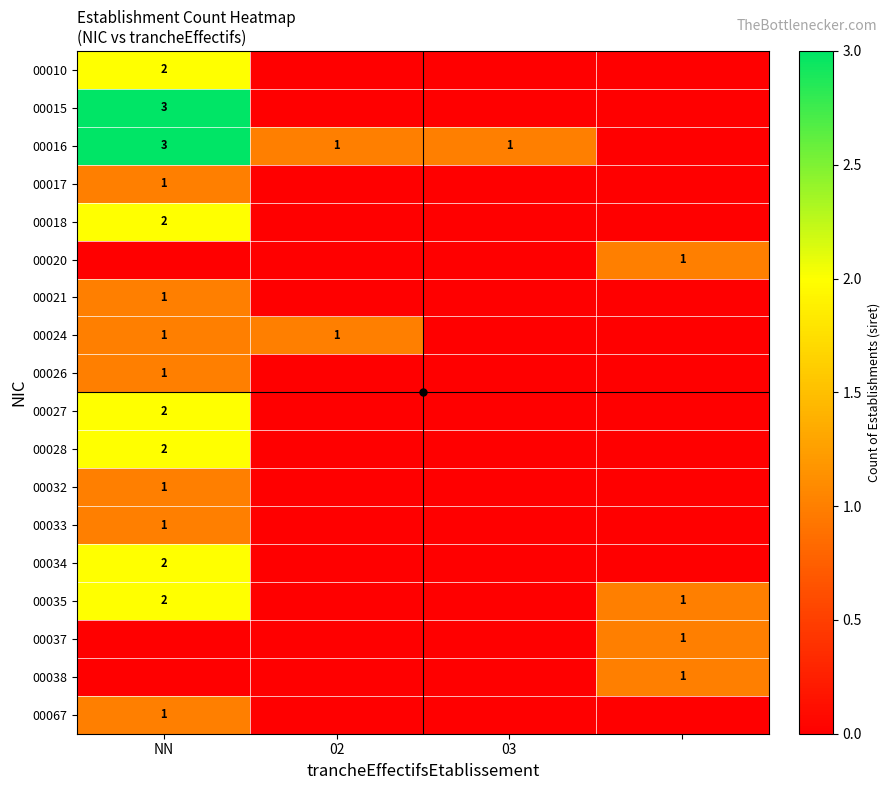

At which label does 00010 reach its peak?

NN